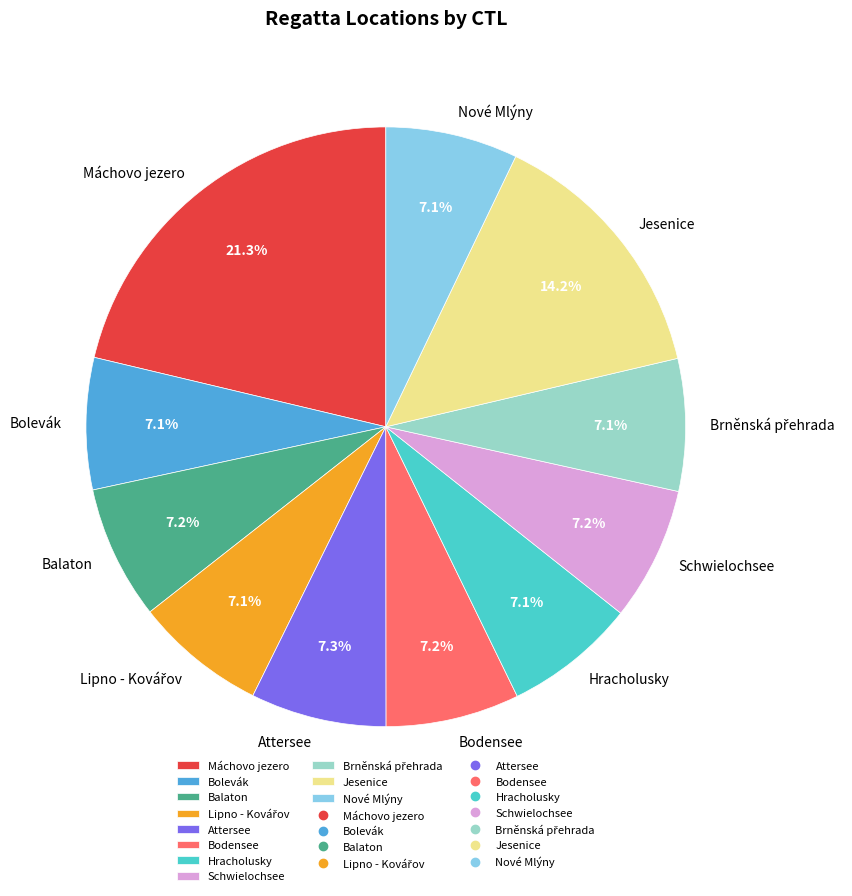

Which slice is the largest?

Máchovo jezero